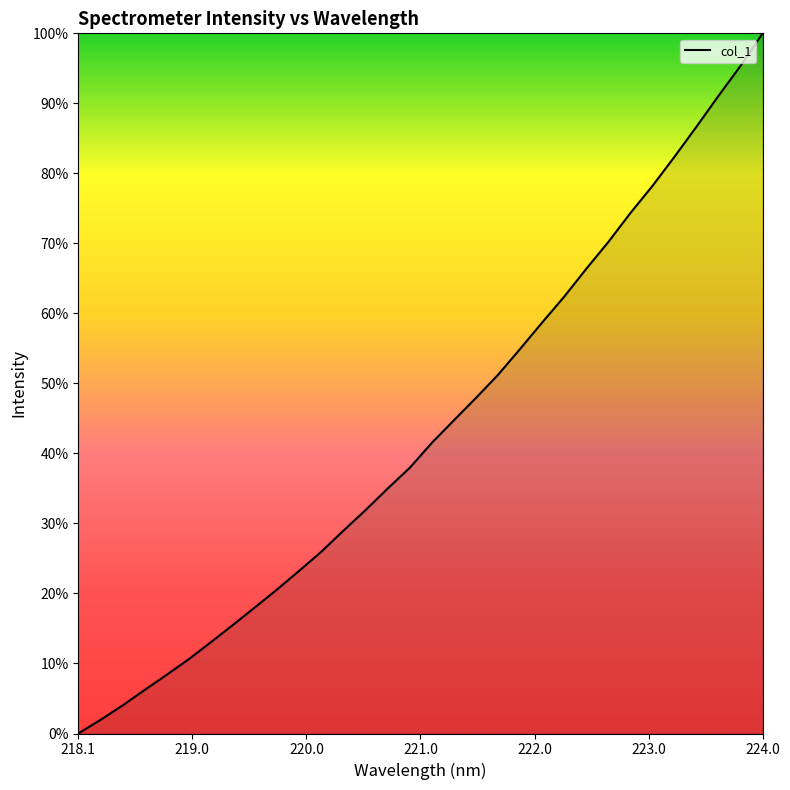

List the labels in order of value, largest first.

223.9802, 223.7895, 223.5987, 223.408, 223.2172, 223.0264, 222.8355, 222.6447, 222.4538, 222.263, 222.0721, 221.8812, 221.6902, 221.4993, 221.3083, 221.1174, 220.9264, 220.7354, 220.5444, 220.3533, 220.1623, 219.9712, 219.7801, 219.589, 219.3979, 219.2067, 219.0156, 218.8244, 218.6332, 218.442, 218.2508, 218.0596